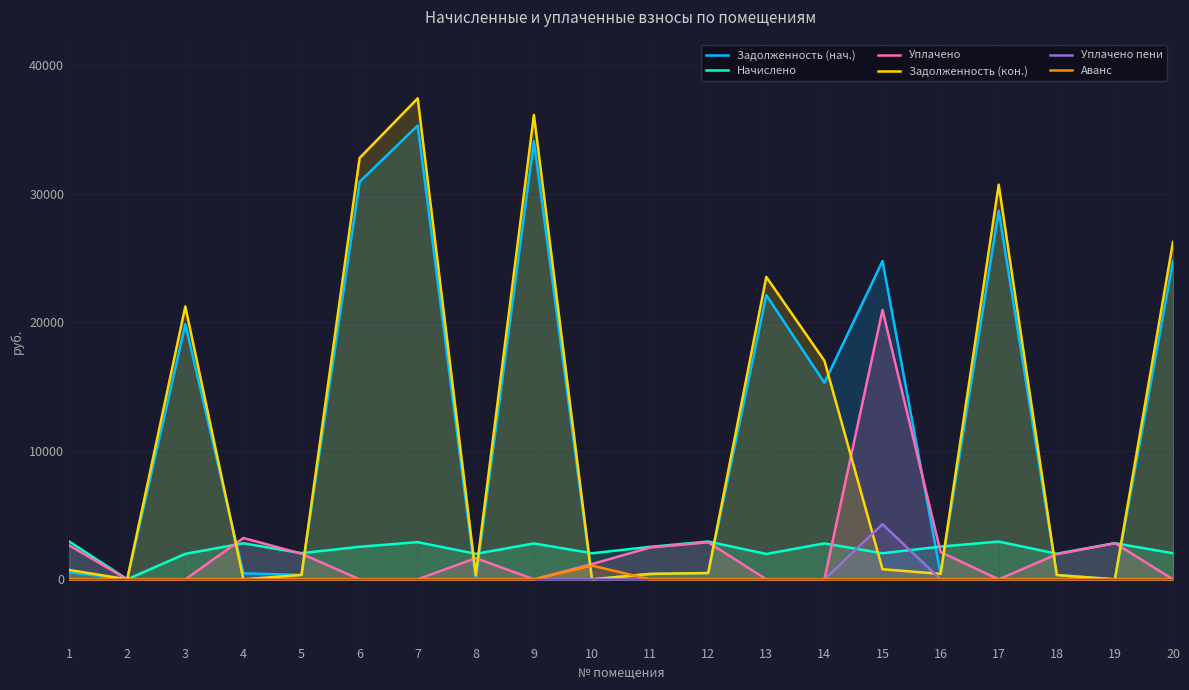

At which label does Начислено first exceed 2533?

1